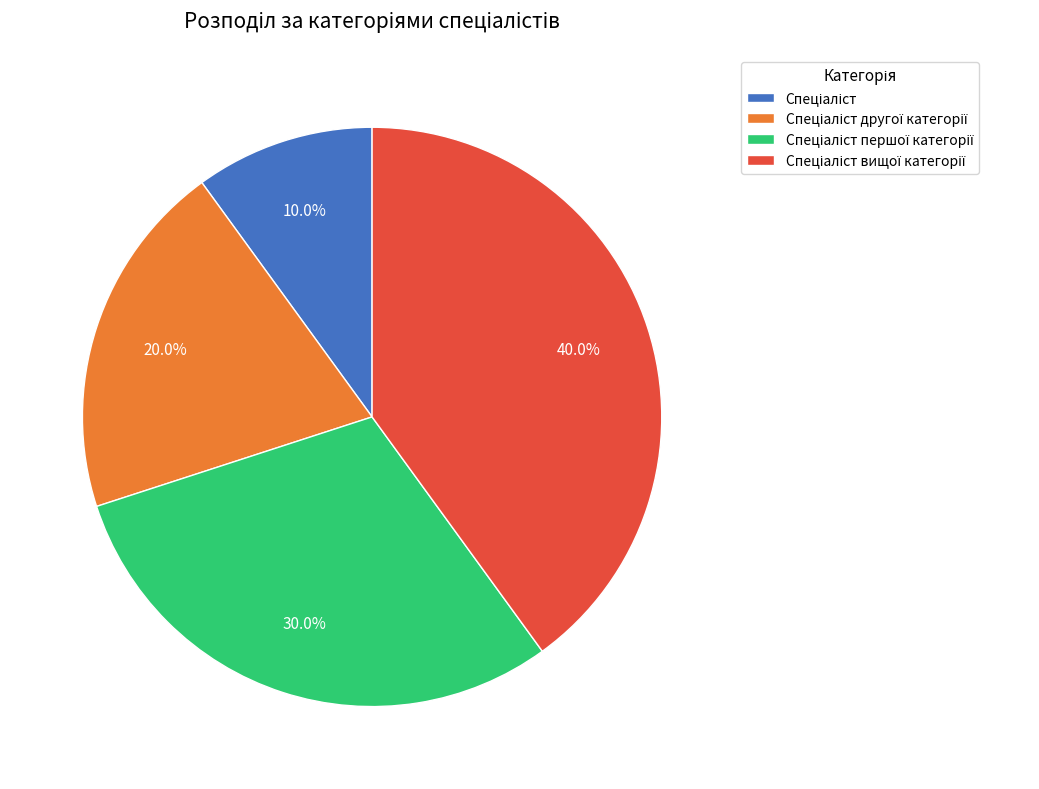

Count the number of slices in the pie.

4